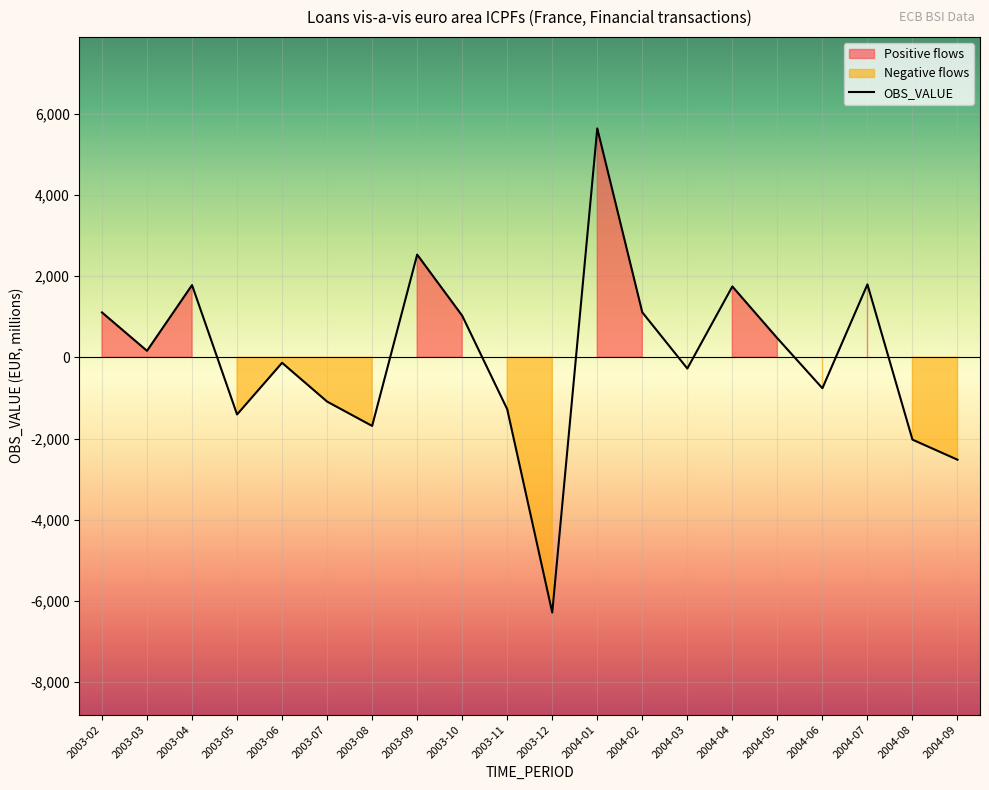

How many lines are shown in the chart?

1